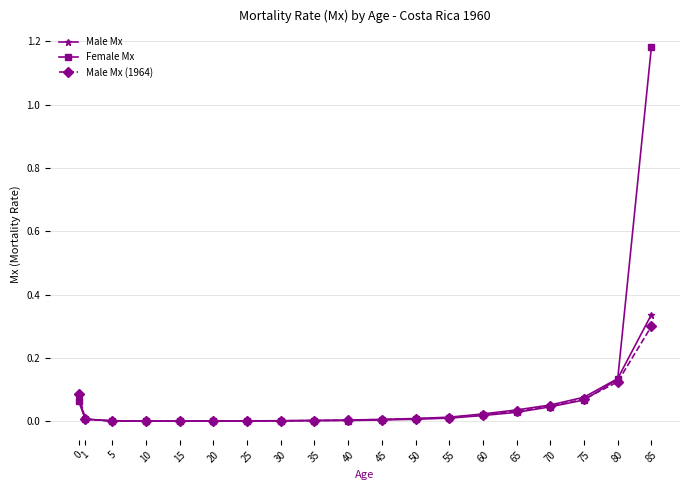

How many lines are shown in the chart?

3